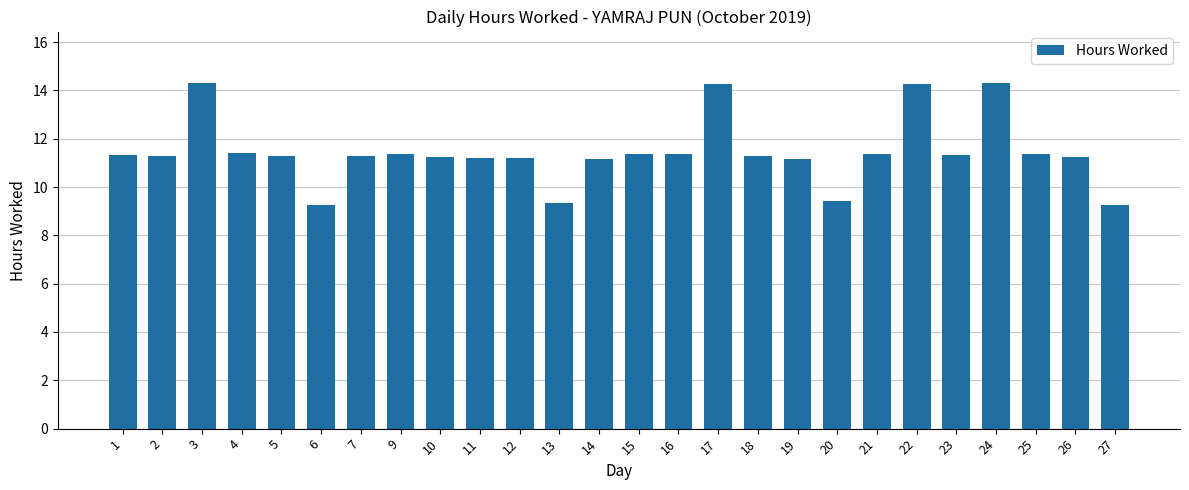

Approximately how many times larger is the value at 6 compared to 15?

0.8